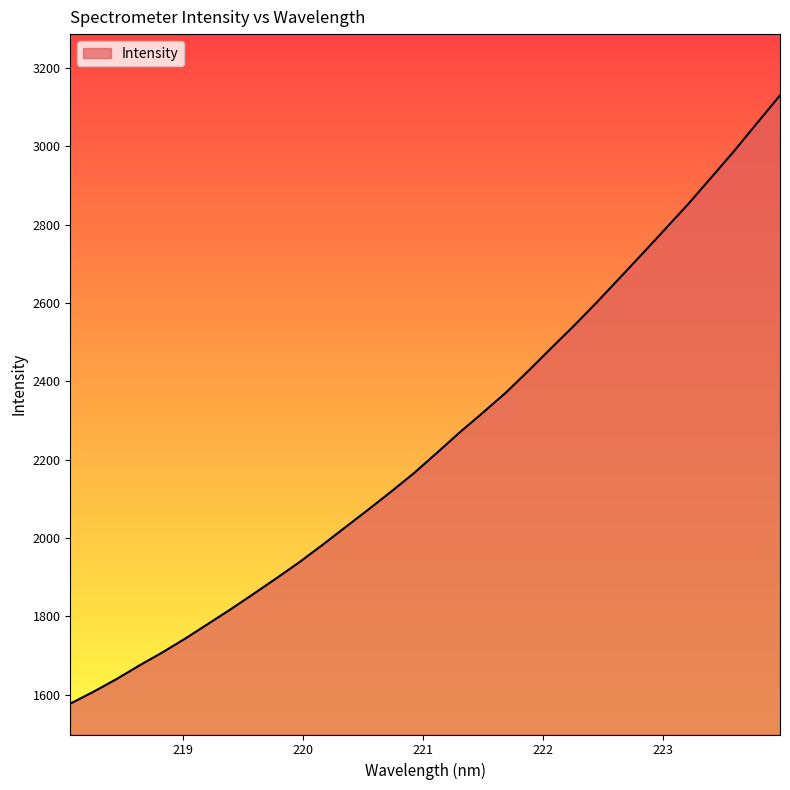

Count the number of categories in the chart.

32